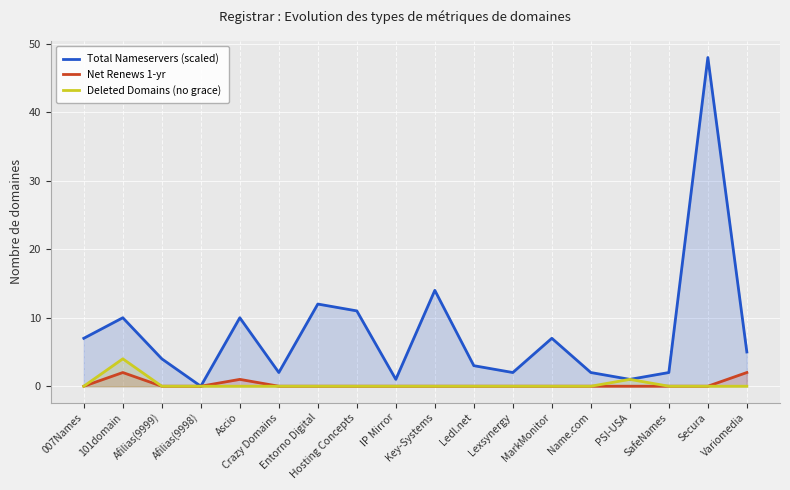

True or false: Total Nameservers (scaled) and Net Renews 1-yr cross at least once.

False